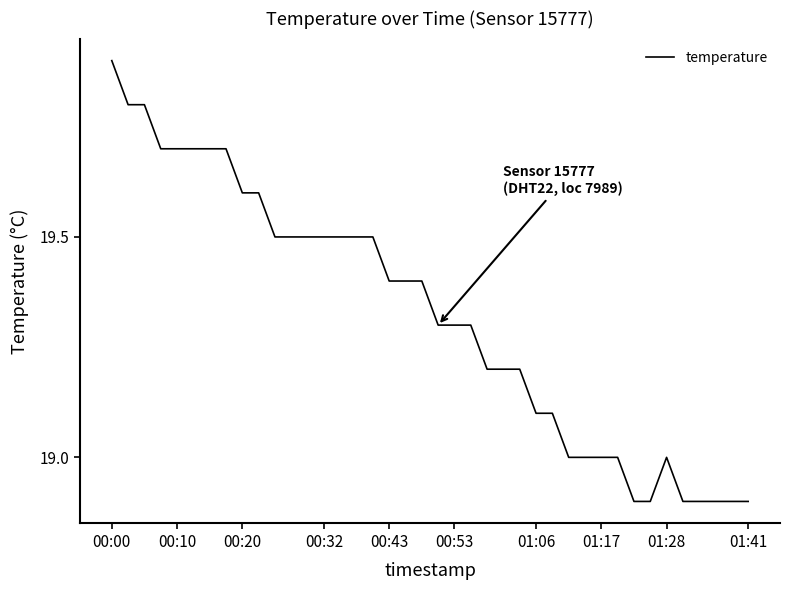

What is the difference between the maximum and minimum values?

1.0